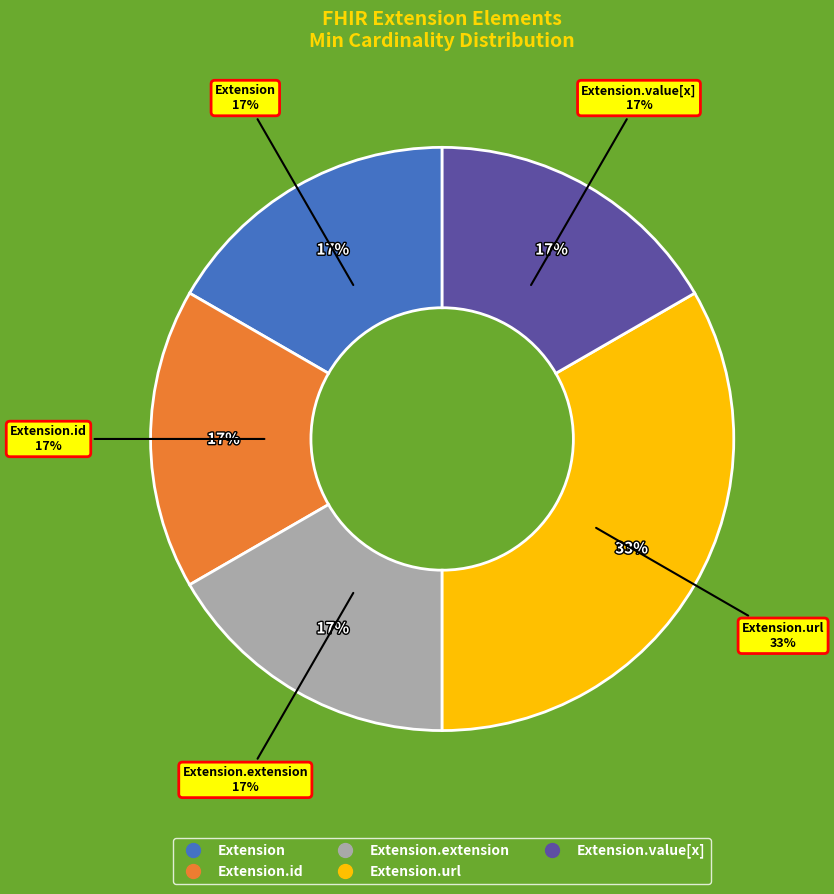

True or false: Extension.value[x] accounts for 1% of the total.

False